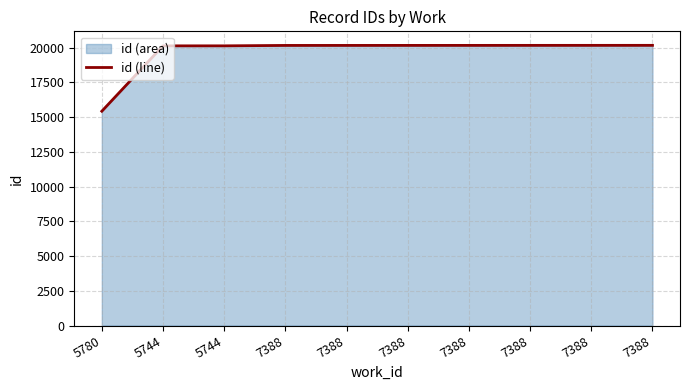

What is the maximum value shown in the chart?

20166